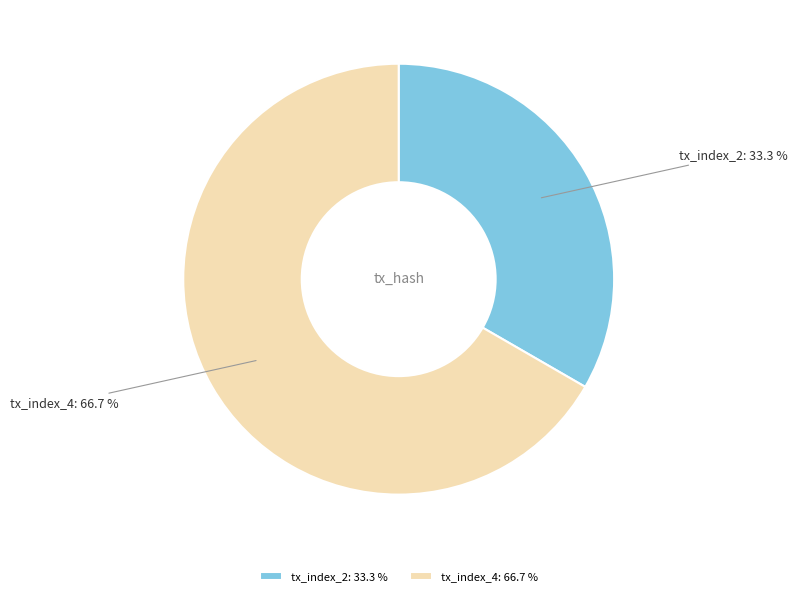

Is it true that tx_index_4 is 59% of the pie?

False